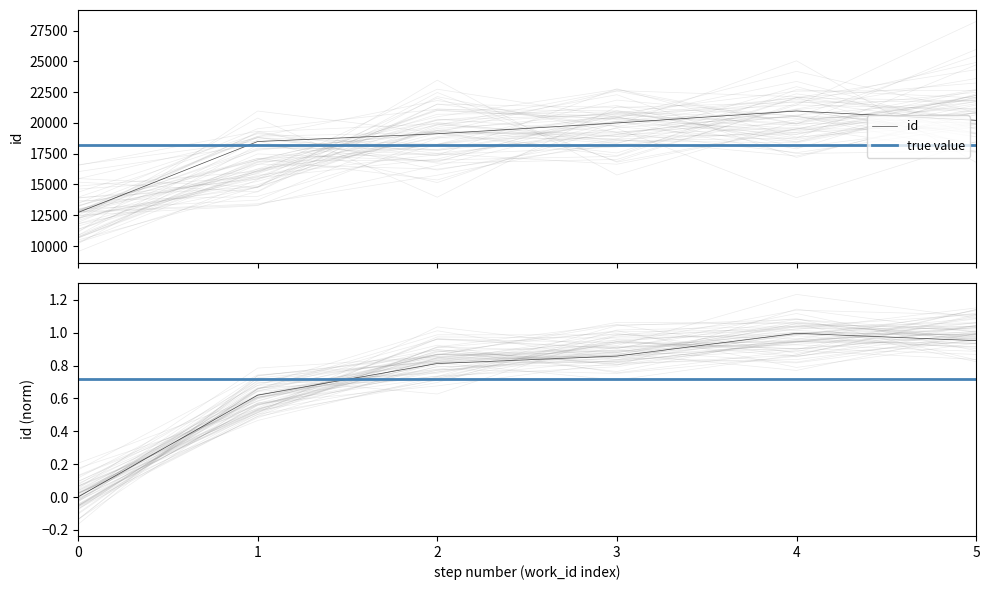

What is the maximum value for id?

20963.1